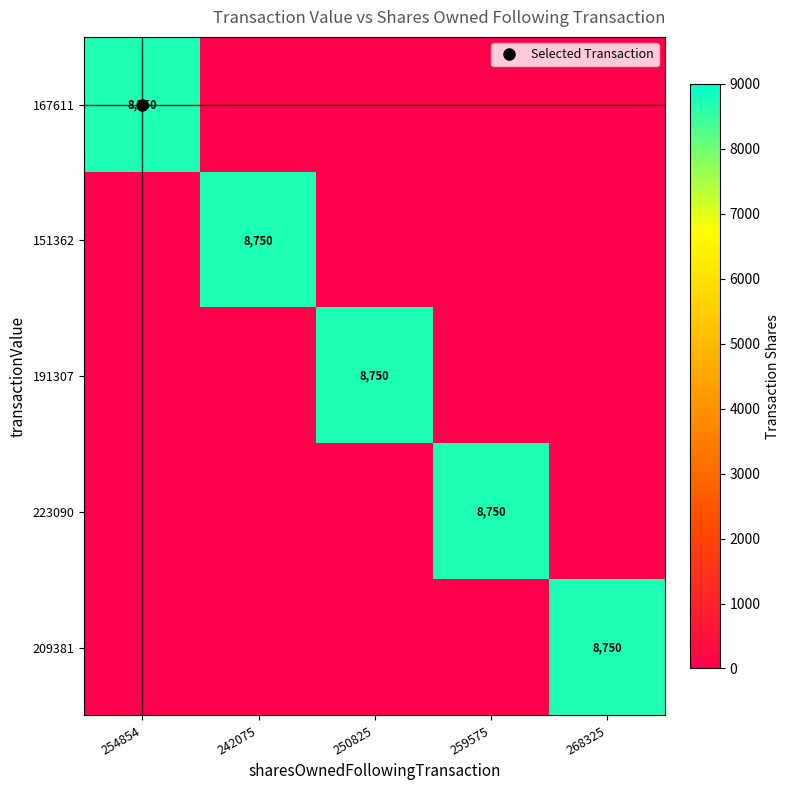

Which series has the widest spread of values?

167611